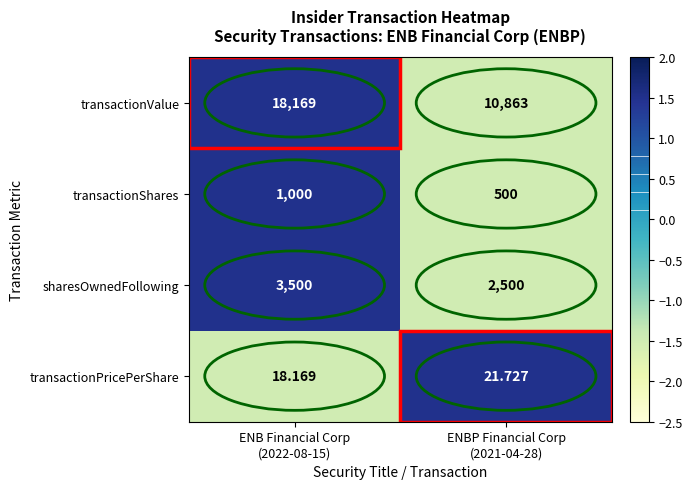

Which series has the widest spread of values?

transactionValue